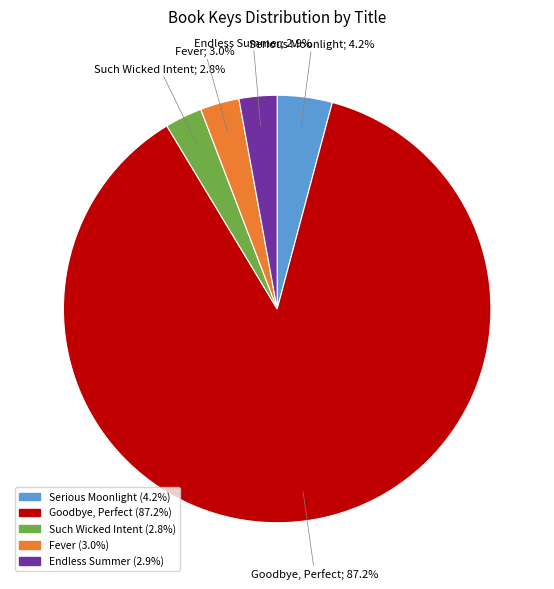

True or false: Such Wicked Intent accounts for 3% of the total.

True